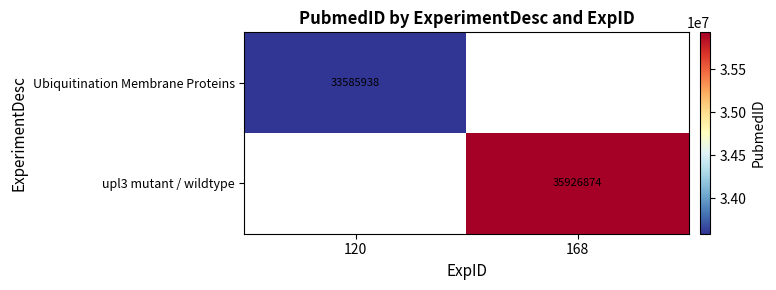

Is it true that Ubiquitination Membrane Proteins equals 21164370 at 120?

False